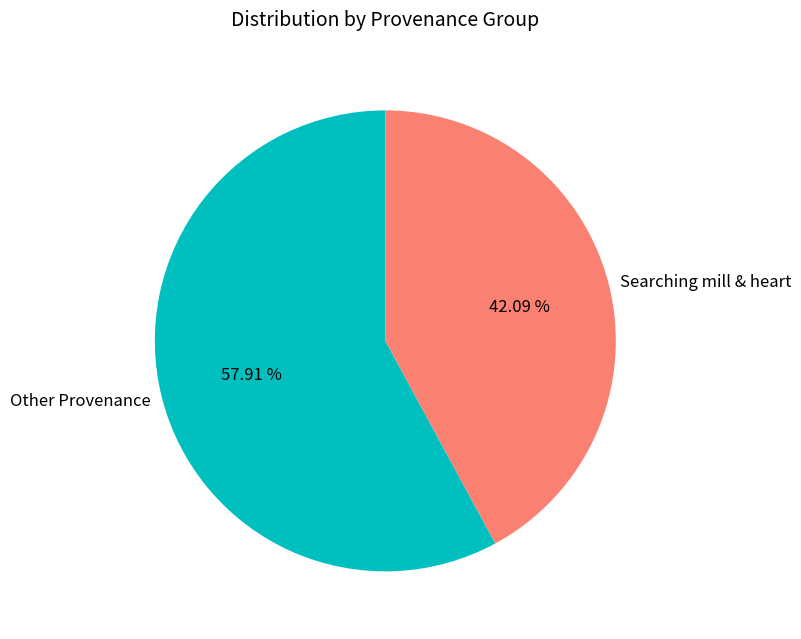

Do Other Provenance and Searching mill & heart together represent more than half of the pie?

Yes